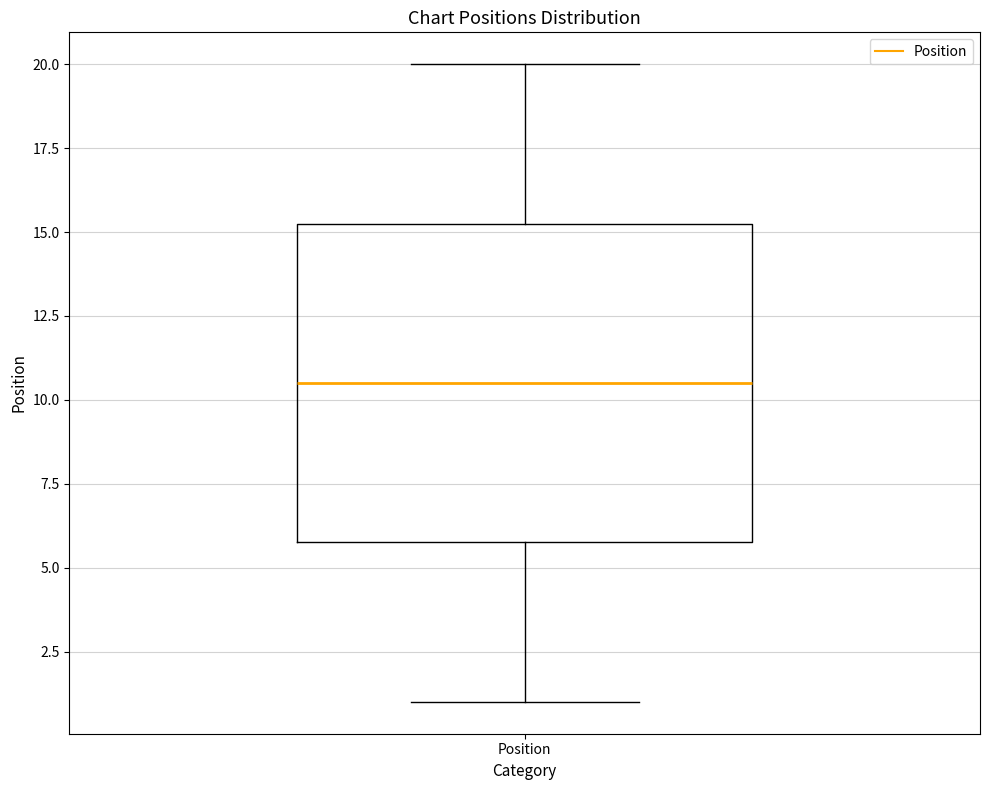

Read this box plot against the y-axis: the position of the median line, the range covered by the box, and the ends of both whiskers. The values are not printed on the chart, so give them approximately, as read against the axis.

median 10.5, box 6.0 to 15.5, whiskers 1.0 to 20.0